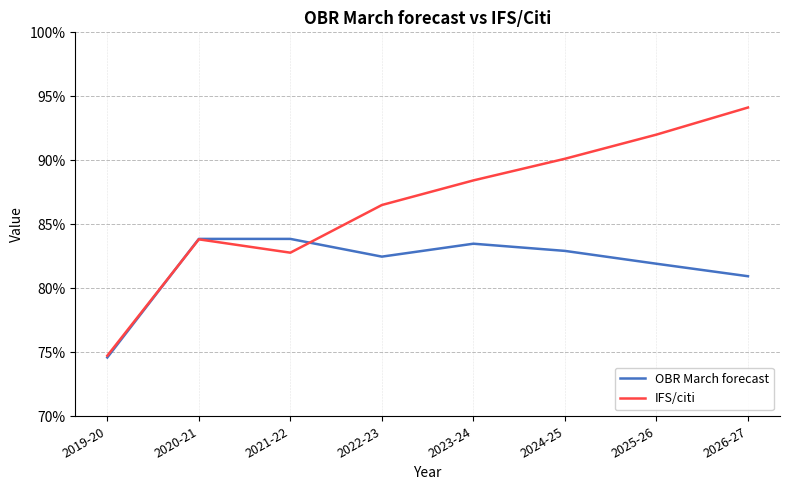

What is the difference between the IFS/citi values at 2022-23 and 2025-26?

5.5